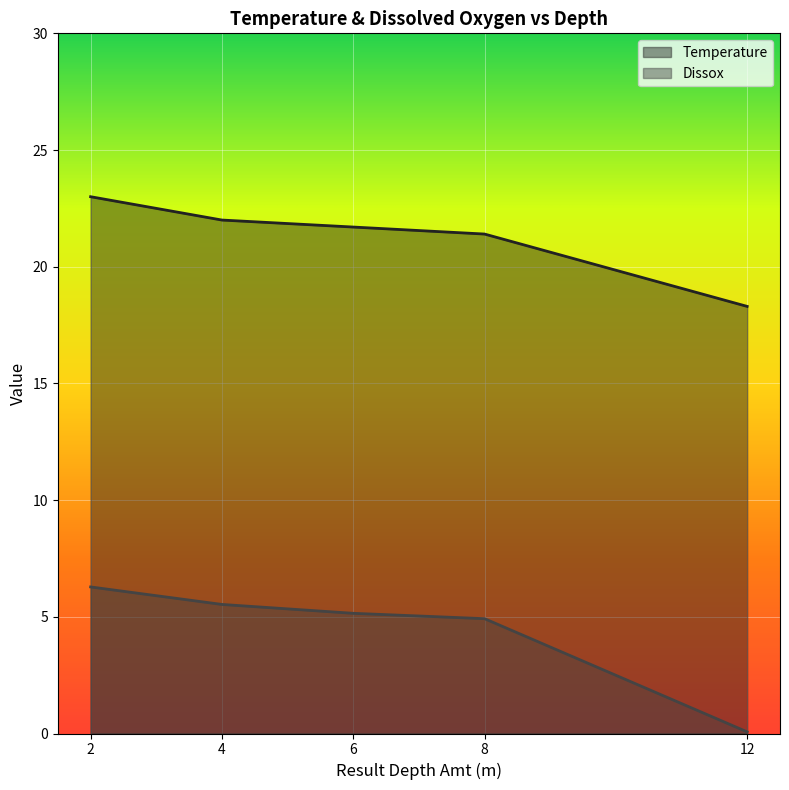

The value of Temperature at 8 is 33.8. True or false?

False